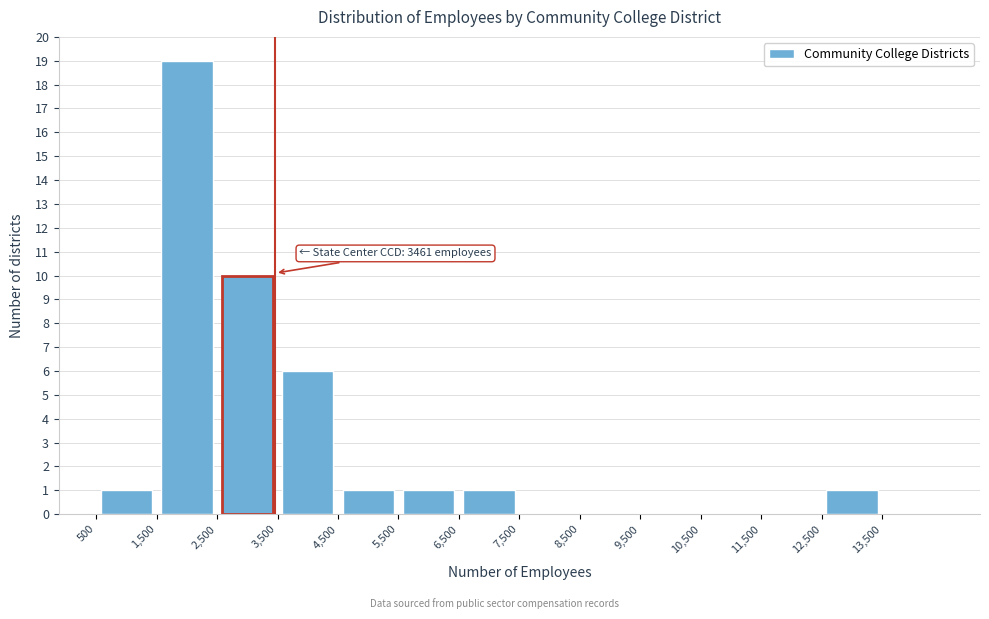

Over which range of the x-axis is the bar tallest?

1500 to 2500